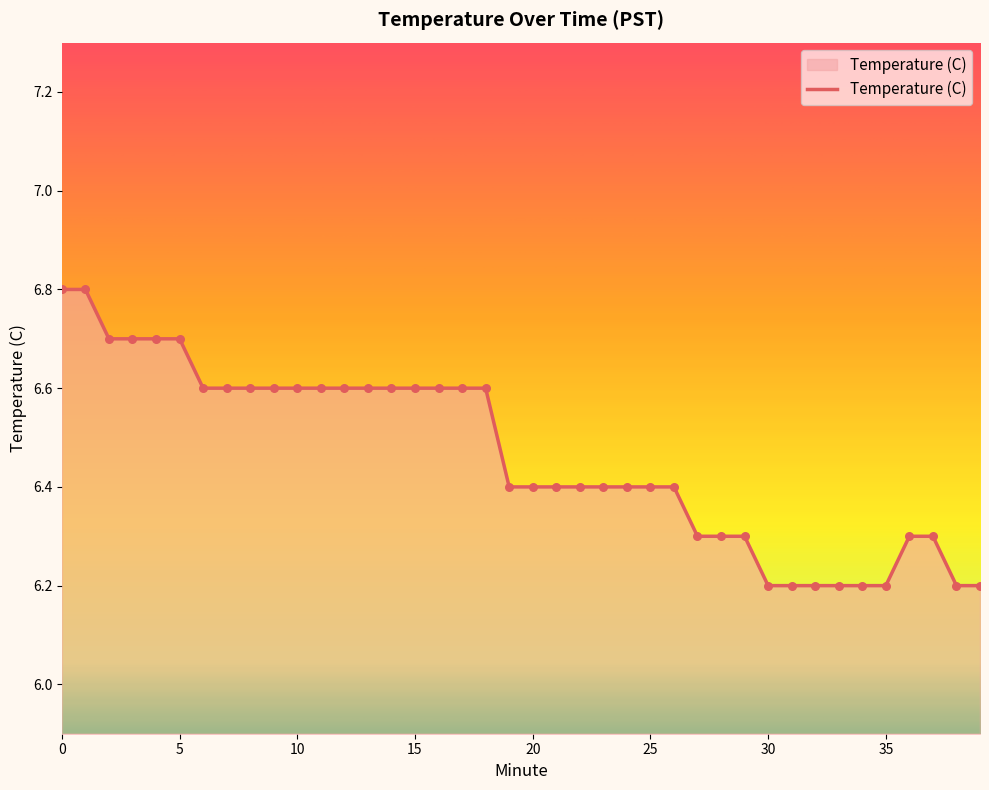

What is the difference between the maximum and minimum values?

0.6